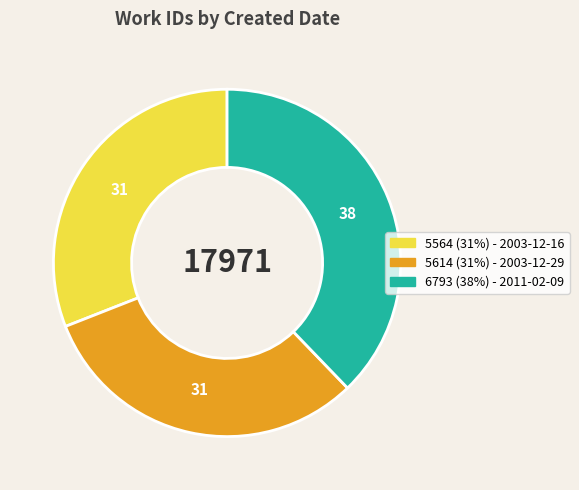

Combined, do 5614 (31%) - 2003-12-29 and 6793 (38%) - 2011-02-09 account for over 50%?

Yes